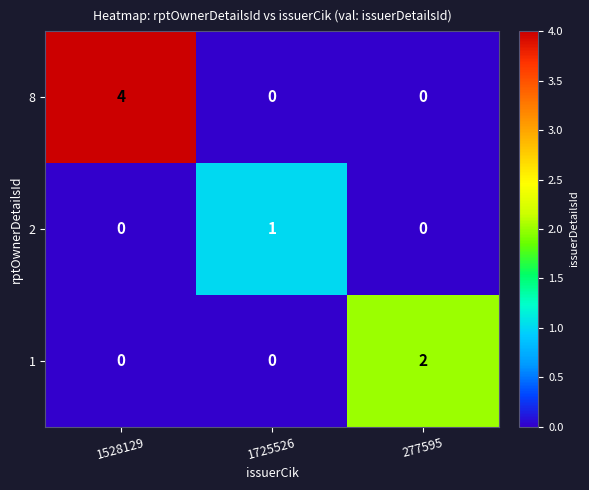

How many data points does each series have?

3